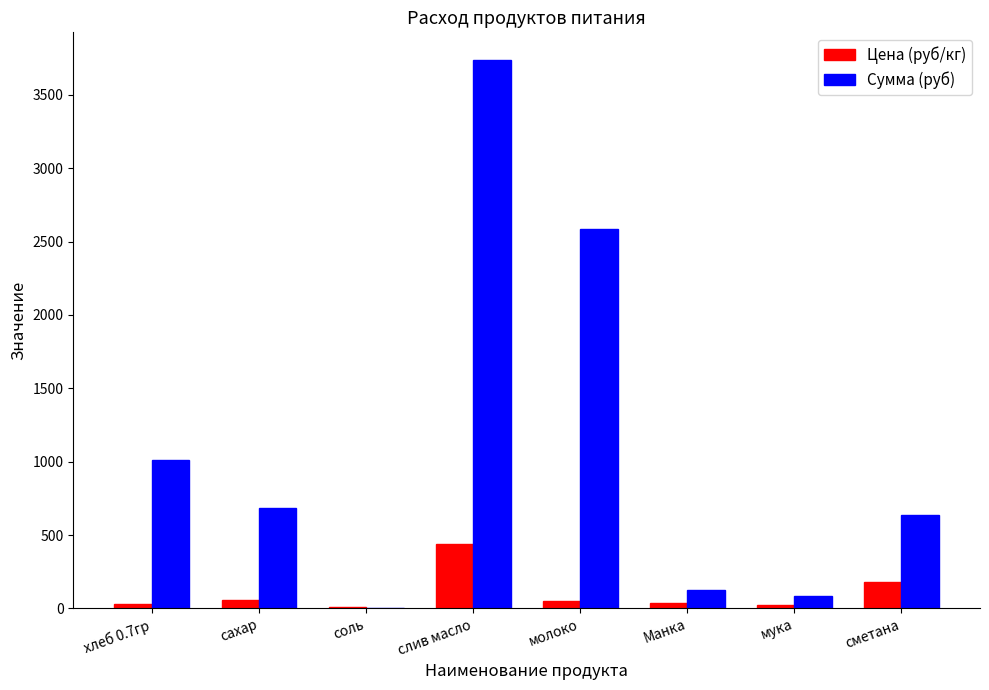

The Сумма (руб) series shows 124.2 at Манка. True or false?

True